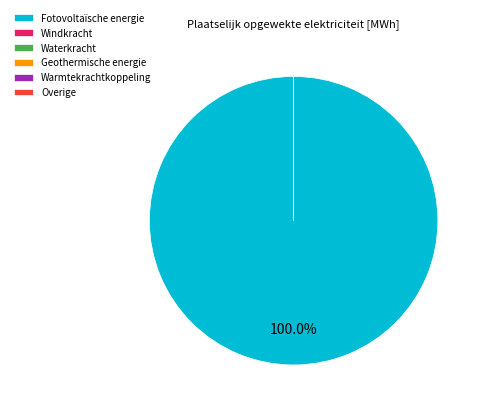

Does Fotovoltaïsche energie represent more than half of the total?

Yes